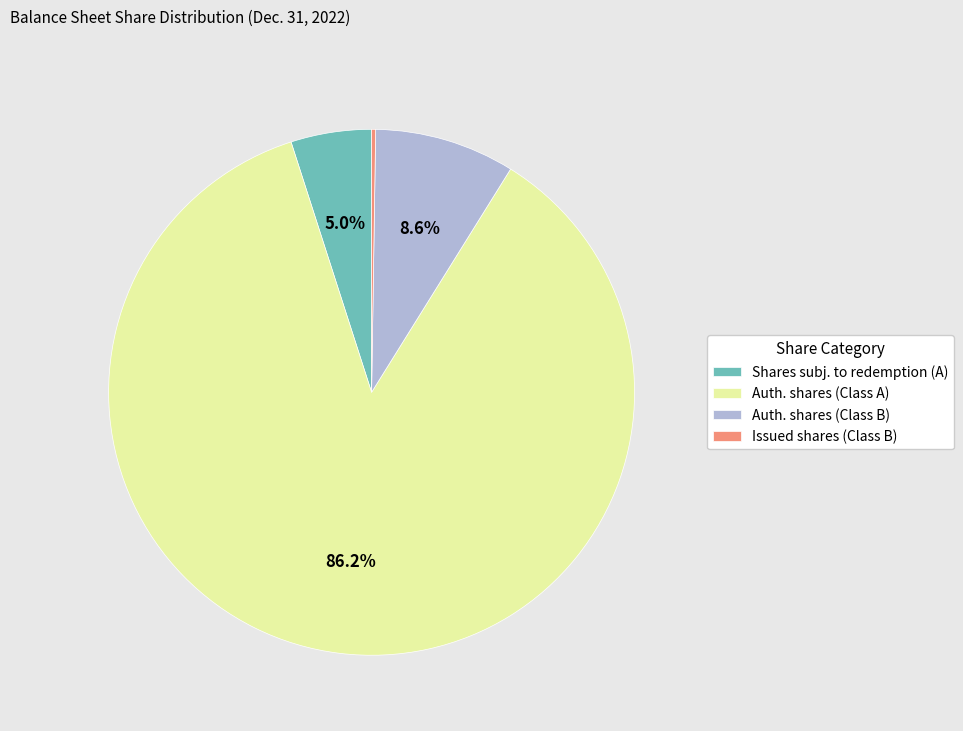

Which slice represents more than half of the pie?

Auth. shares (Class A)